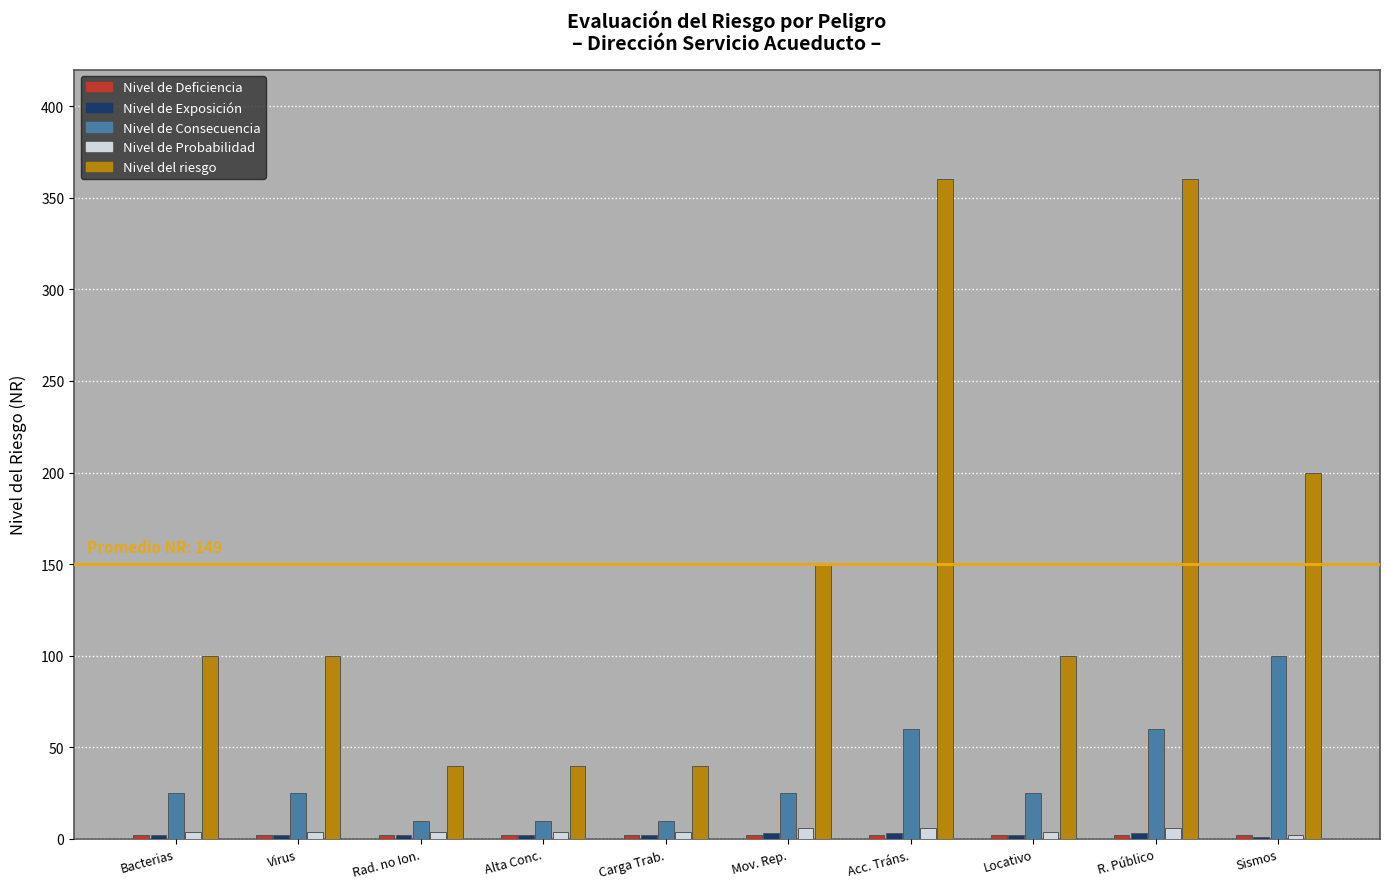

Which category has the highest value in the Nivel de Consecuencia series?

Sismos